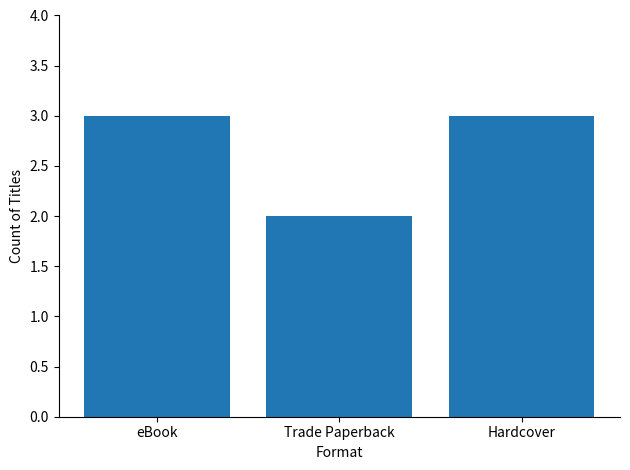

How many series are shown in this chart?

1